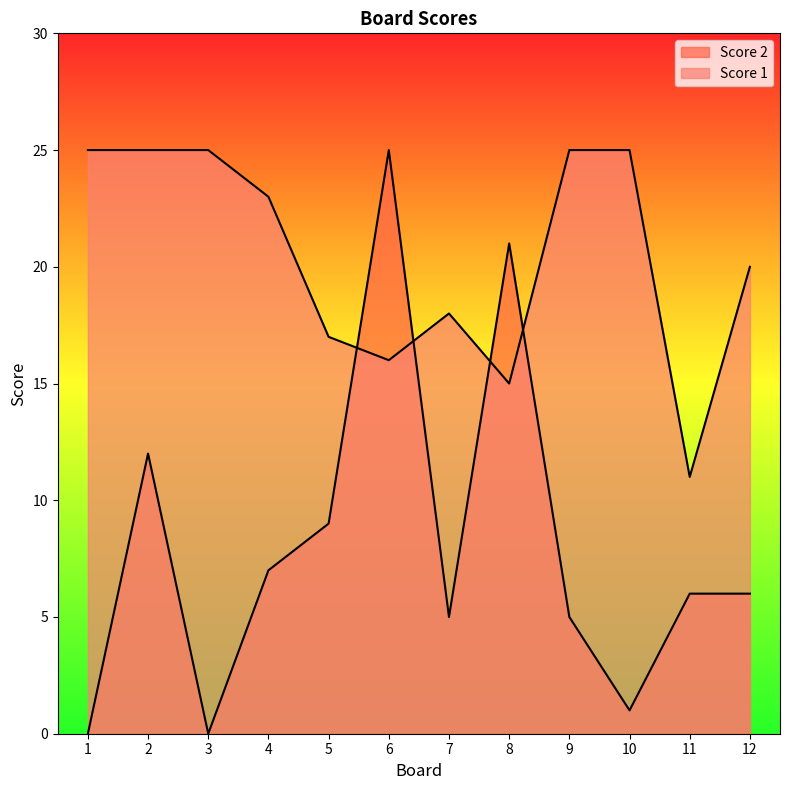

What is the average value of the Score 2 series?

8